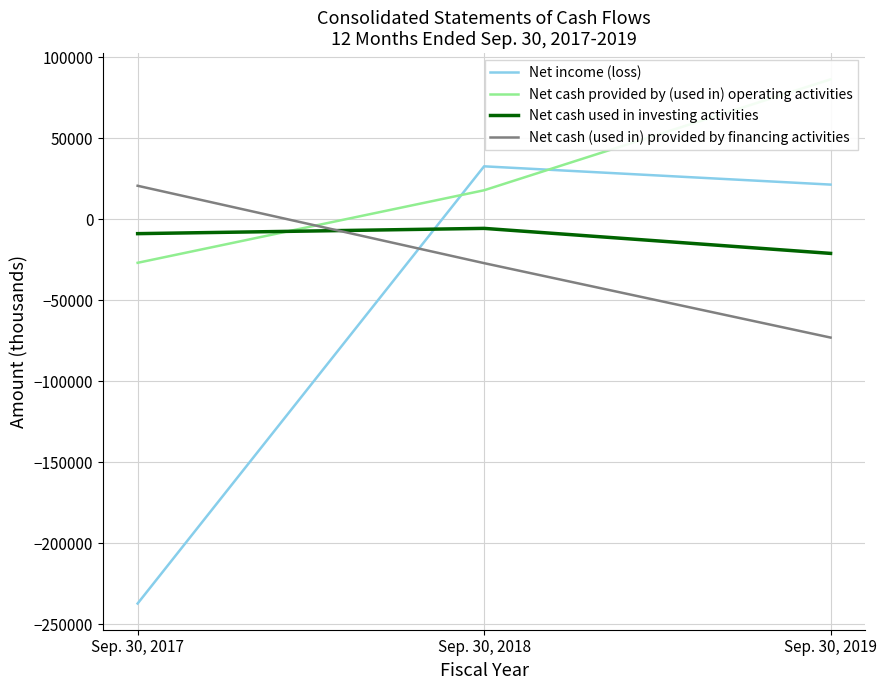

The Net income (loss) series shows 21369 at Sep. 30, 2019. True or false?

True